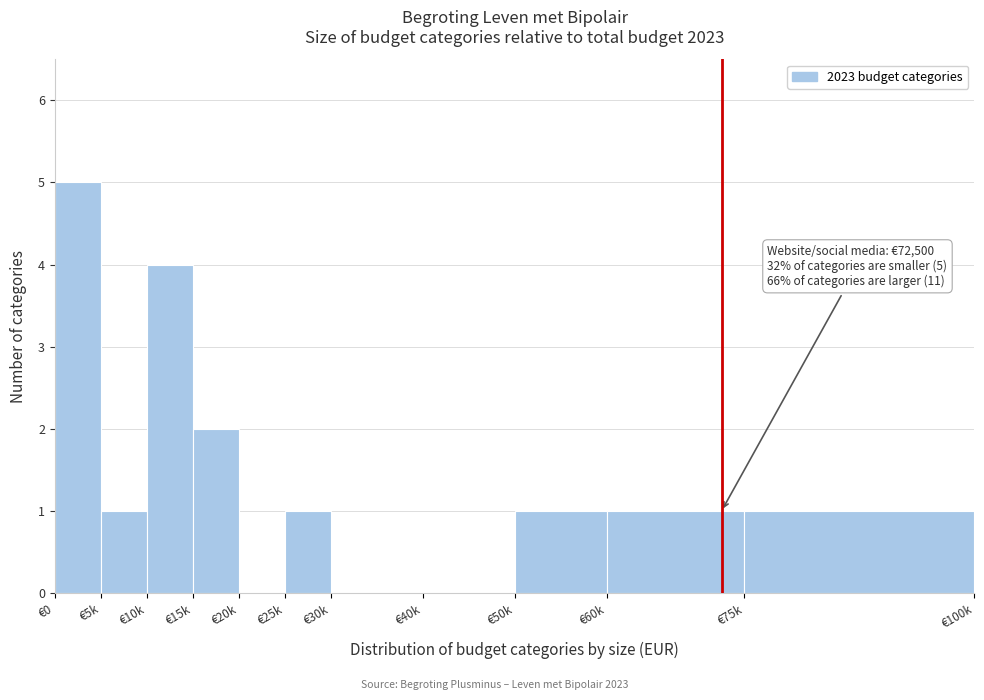

Reading left to right, transcribe all the data shown in this chart.

€0=5	€5k=1	€10k=4	€15k=2	€20k=0	€25k=1	€30k=0	€40k=0	€50k=1	€60k=1	€75k=1